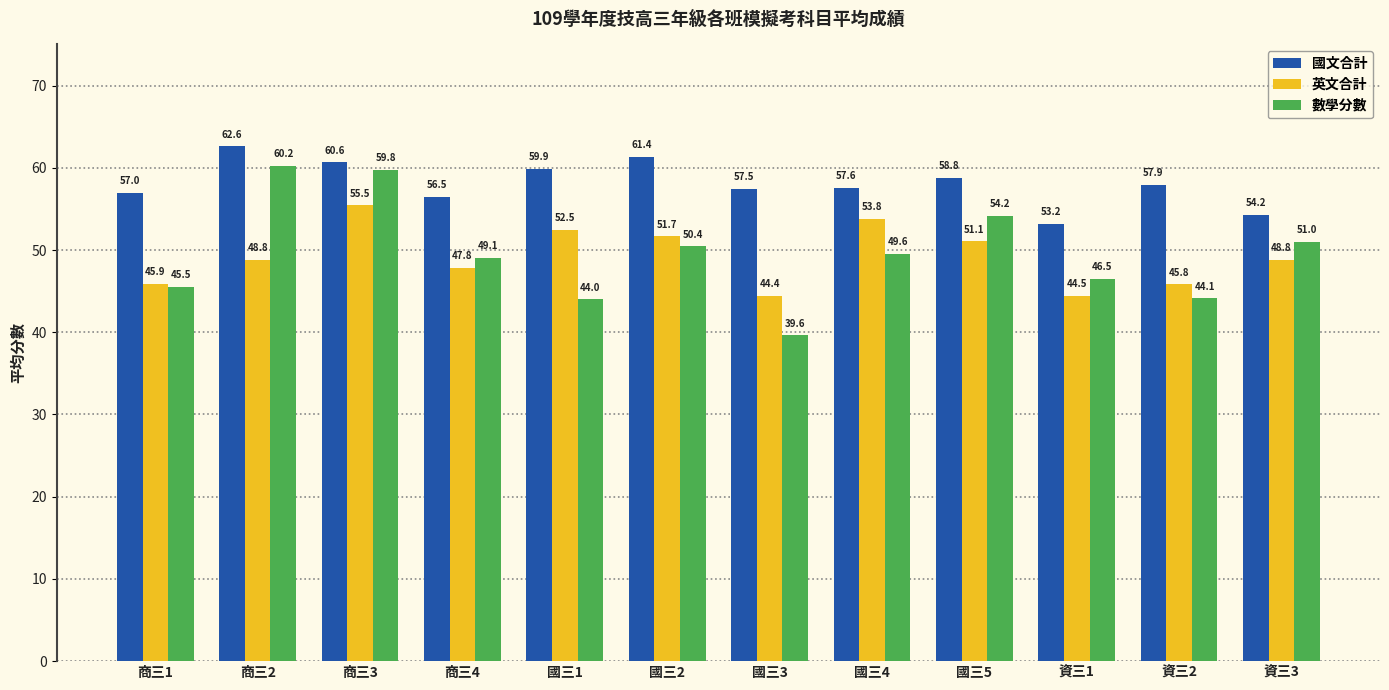

At which label does 國文合計 reach its minimum?

資三1